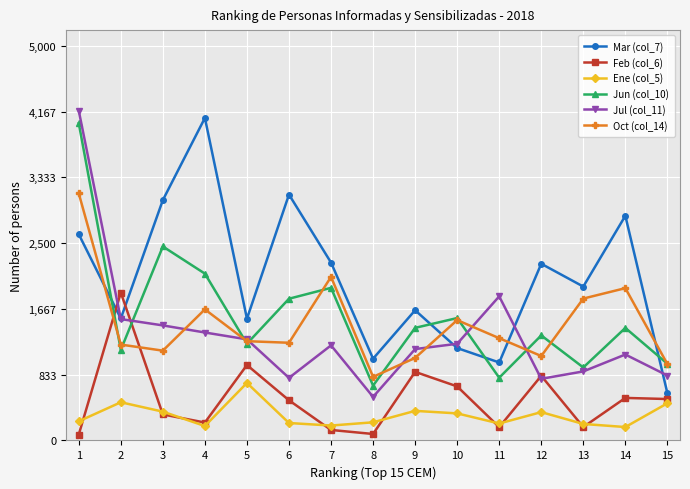

Reading left to right, extract all data points from this chart.

Mar (col_7): 2613	1546	3046	4087	1543	3116	2254	1036	1650	1171	988	2239	1950	2847	600
Feb (col_6): 75	1874	330	227	956	509	133	82	869	685	169	819	170	539	525
Ene (col_5): 243	484	365	183	729	221	189	230	375	343	215	359	209	170	471
Jun (col_10): 4019	1148	2458	2114	1226	1796	1934	695	1427	1551	795	1331	925	1426	972
Jul (col_11): 4179	1538	1458	1368	1281	793	1205	552	1158	1225	1826	781	875	1089	823
Oct (col_14): 3131	1215	1138	1661	1258	1238	2073	806	1046	1525	1296	1070	1798	1930	968